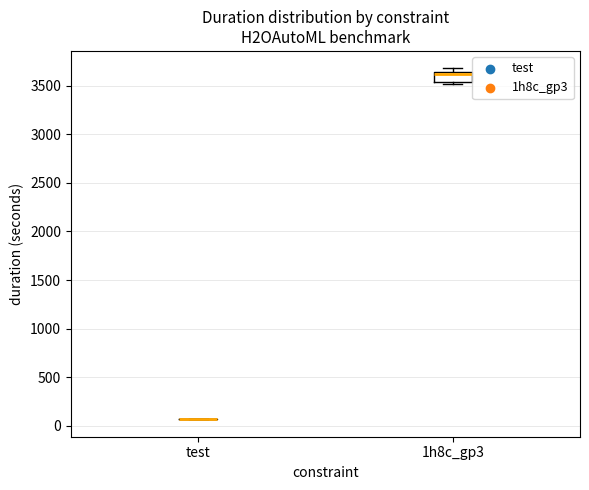

Comparing the boxes themselves (not the whiskers), which one is the tallest?

1h8c_gp3